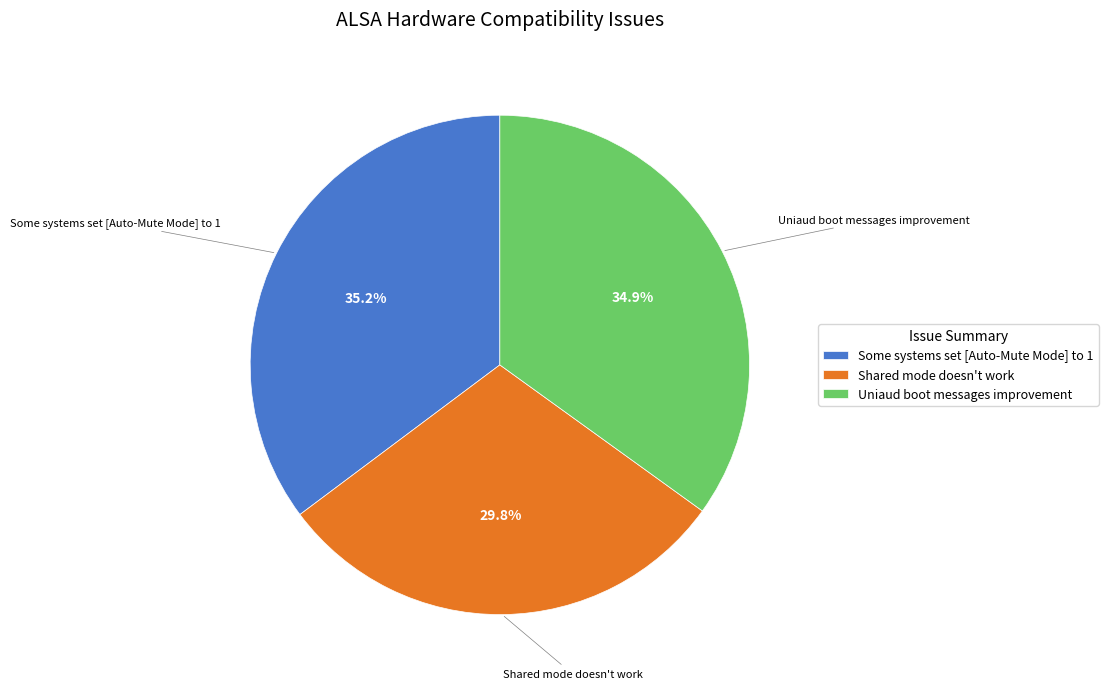

True or false: Some systems set [Auto-Mute Mode] to 1 accounts for 27% of the total.

False